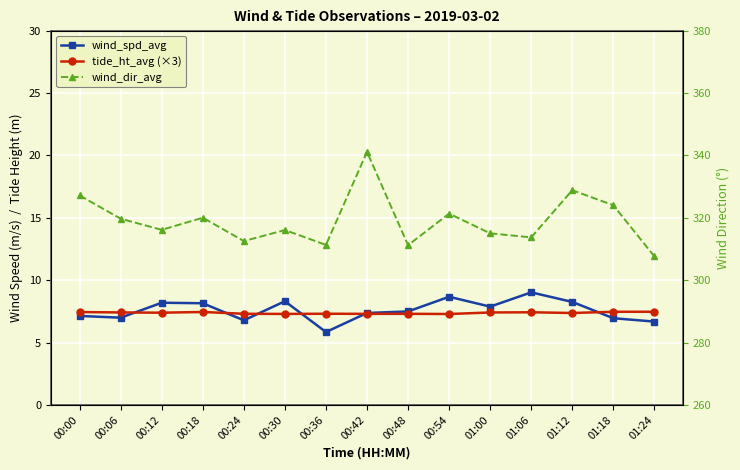

What is the lowest value of the wind_spd_avg series?

5.8